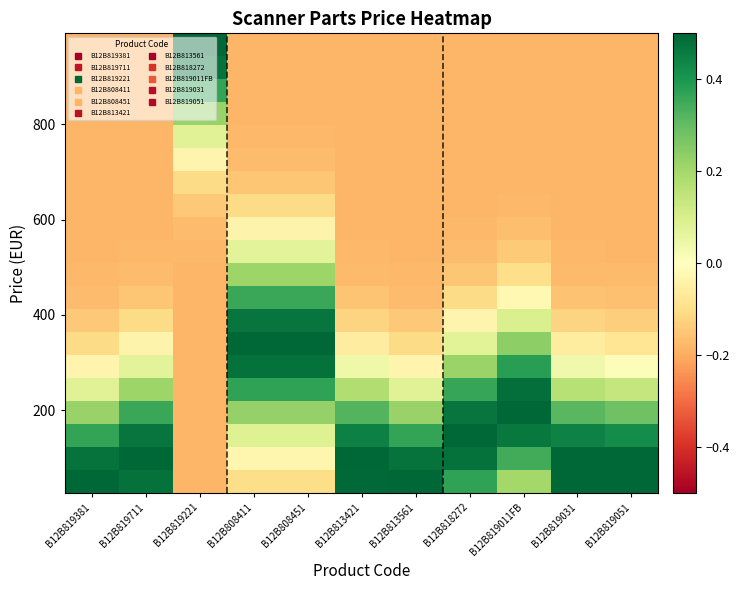

At how many categories does at least one series exceed 0?

11